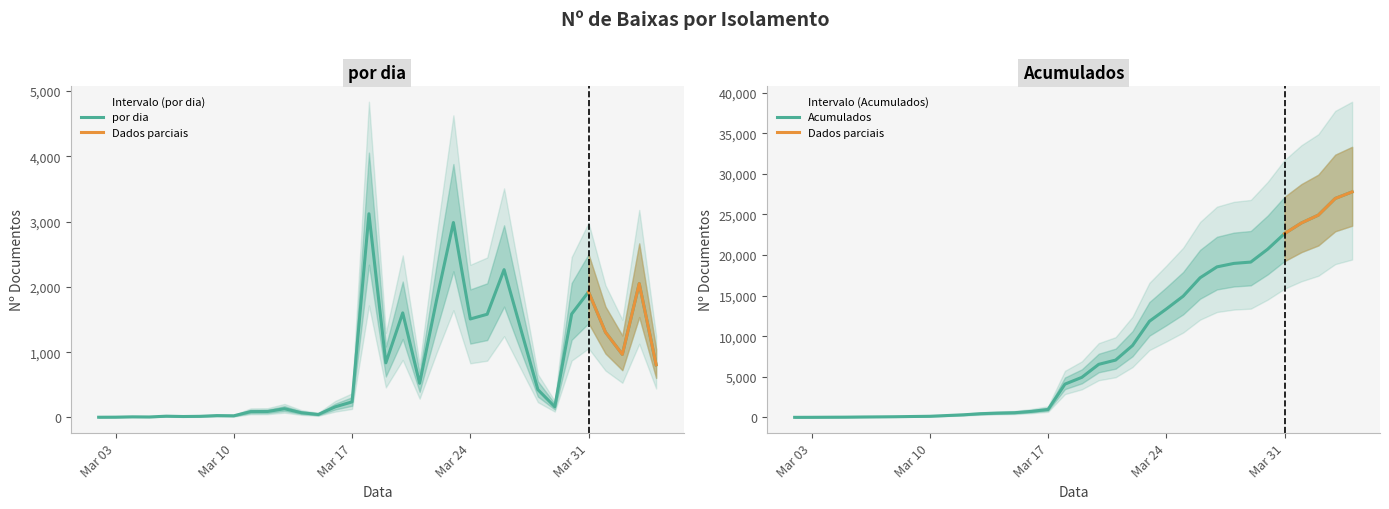

What is the spread (max minus min) of values at 2020-03-07?

47